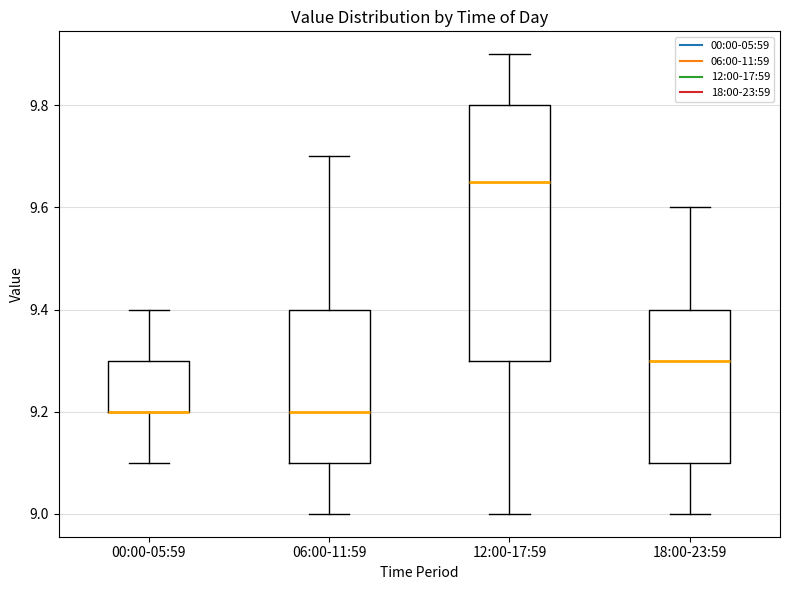

Reading left to right, transcribe this box plot: for each box, give where its median line is, the range the box spans, and where its two whiskers end, as read against the y-axis. The values are not printed on the chart, so give them approximately, as read against the axis.

00:00-05:59: median 9.20 (drawn on the box's lower edge), box 9.20 to 9.30, whiskers 9.10 to 9.40
06:00-11:59: median 9.20, box 9.10 to 9.40, whiskers 9.00 to 9.70
12:00-17:59: median 9.66, box 9.30 to 9.80, whiskers 9.00 to 9.90
18:00-23:59: median 9.30, box 9.10 to 9.40, whiskers 9.00 to 9.60